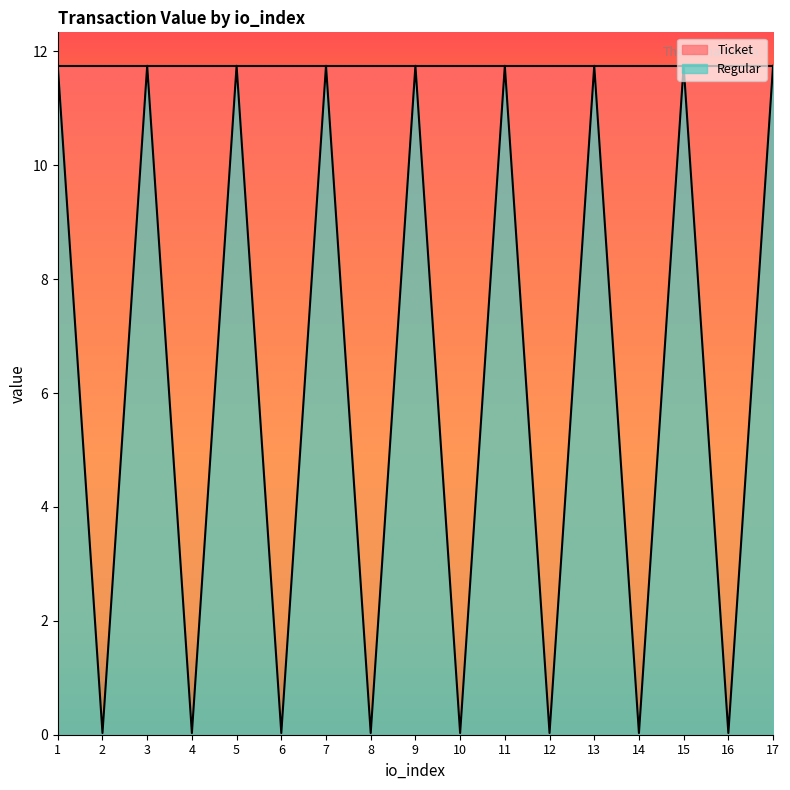

True or false: the data shows 0.0 at 8.

False